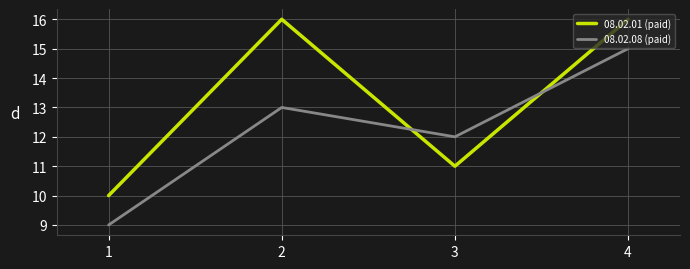

At which category is the sum across all series the highest?

4